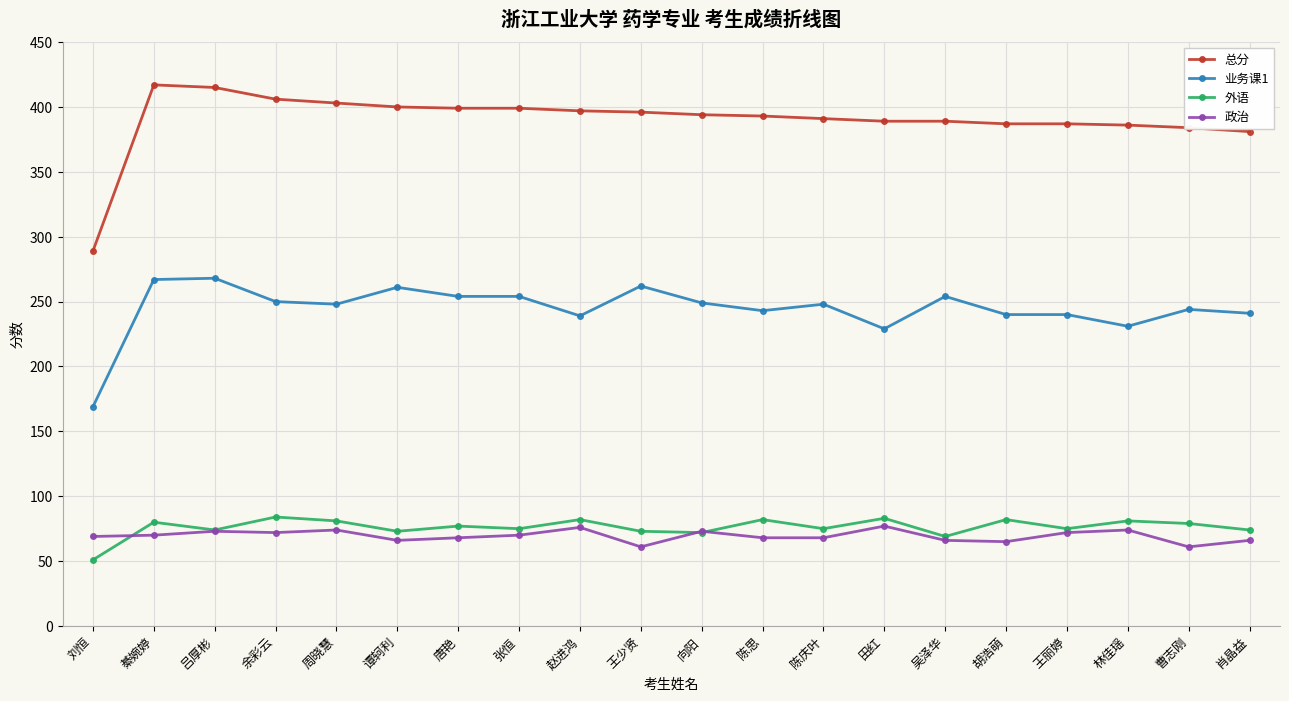

What is the difference between the maximum and minimum values in the 政治 series?

16